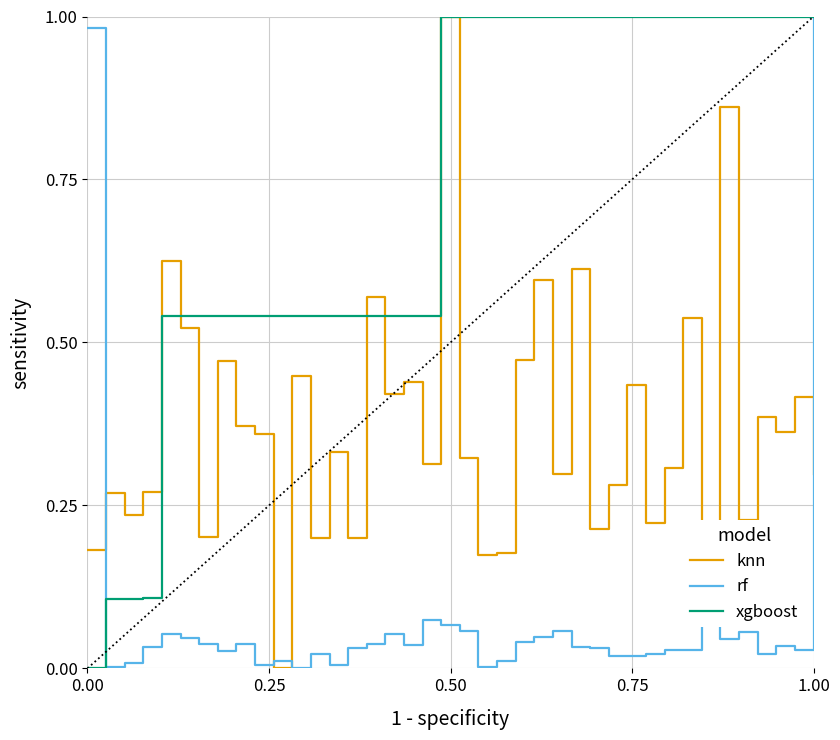

True or false: rf and knn cross at least once.

True